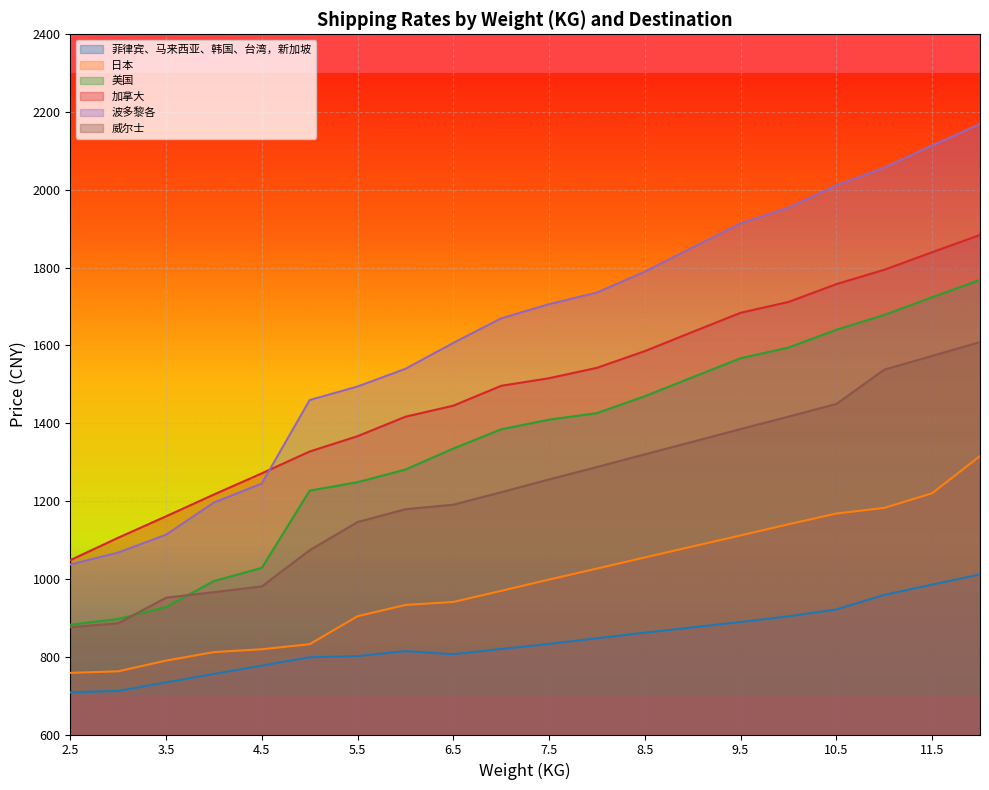

The value of 波多黎各 at 3.0 is 1787.9. True or false?

False